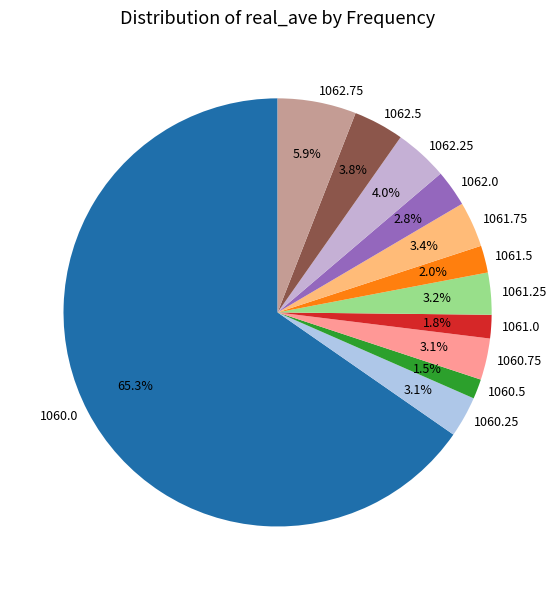

Which has a higher value, 1061.0 or 1062.5?

1062.5